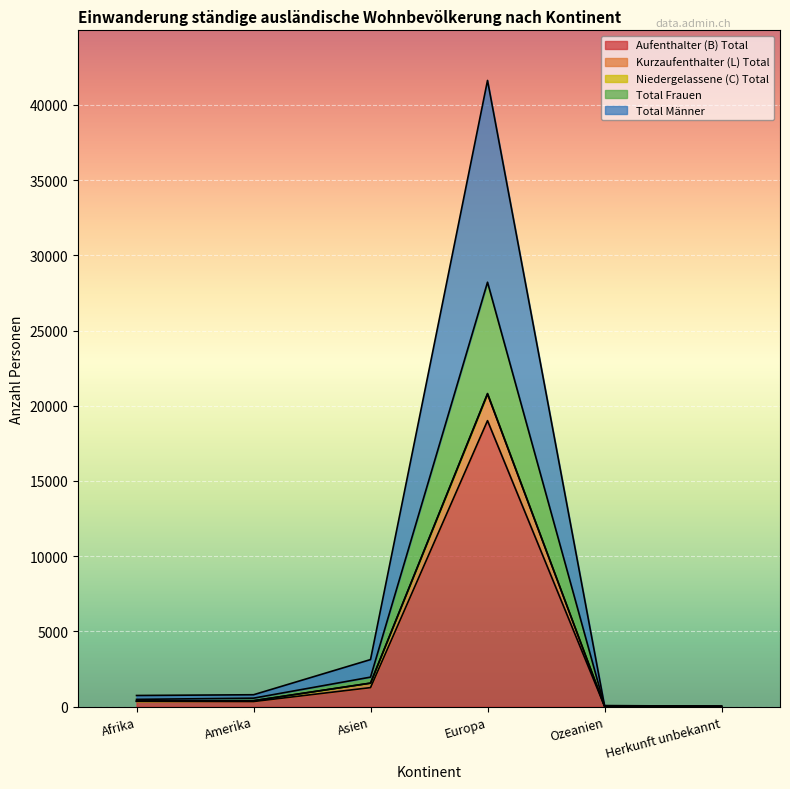

At which category does Total Männer reach its first local peak?

Europa